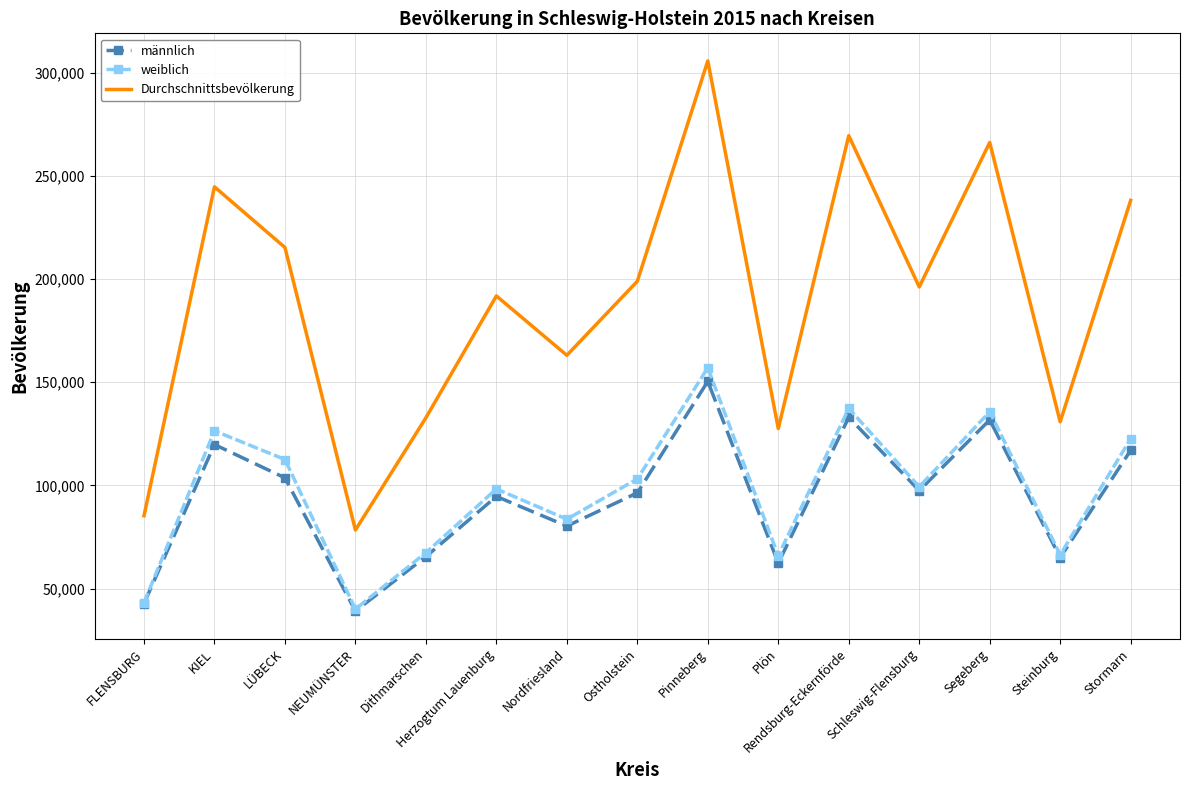

Is it true that Durchschnittsbevölkerung equals 255738.9 at Schleswig-Flensburg?

False